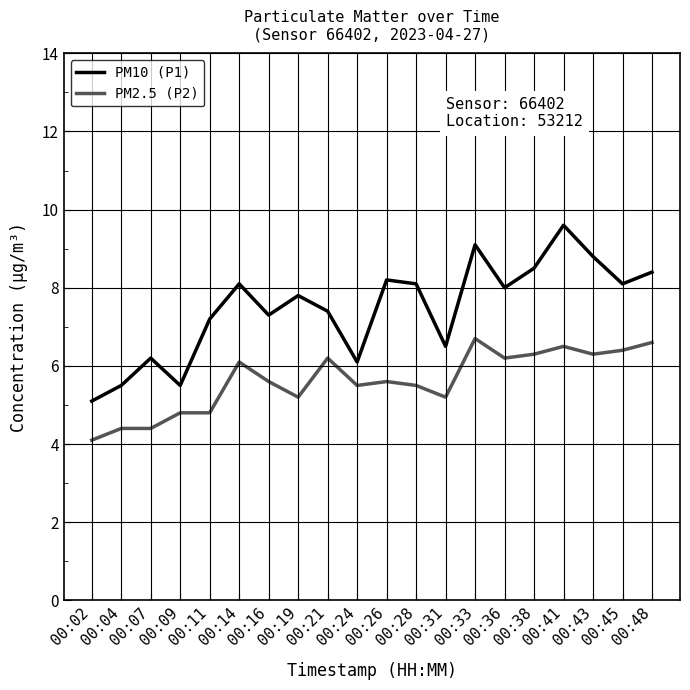

What are all the series names shown in the legend?

PM10 (P1), PM2.5 (P2)